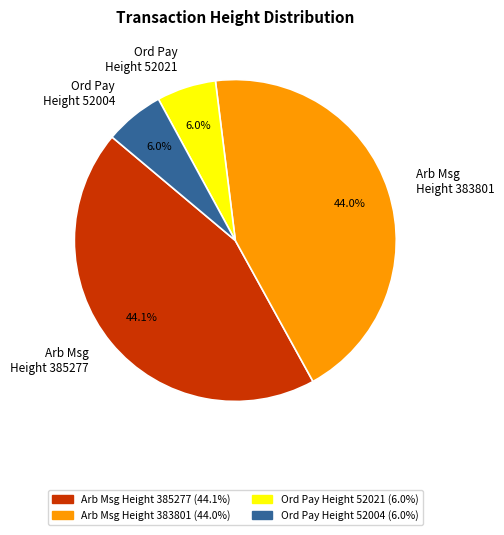

Does Ord Pay Height 52021 represent more than half of the total?

No